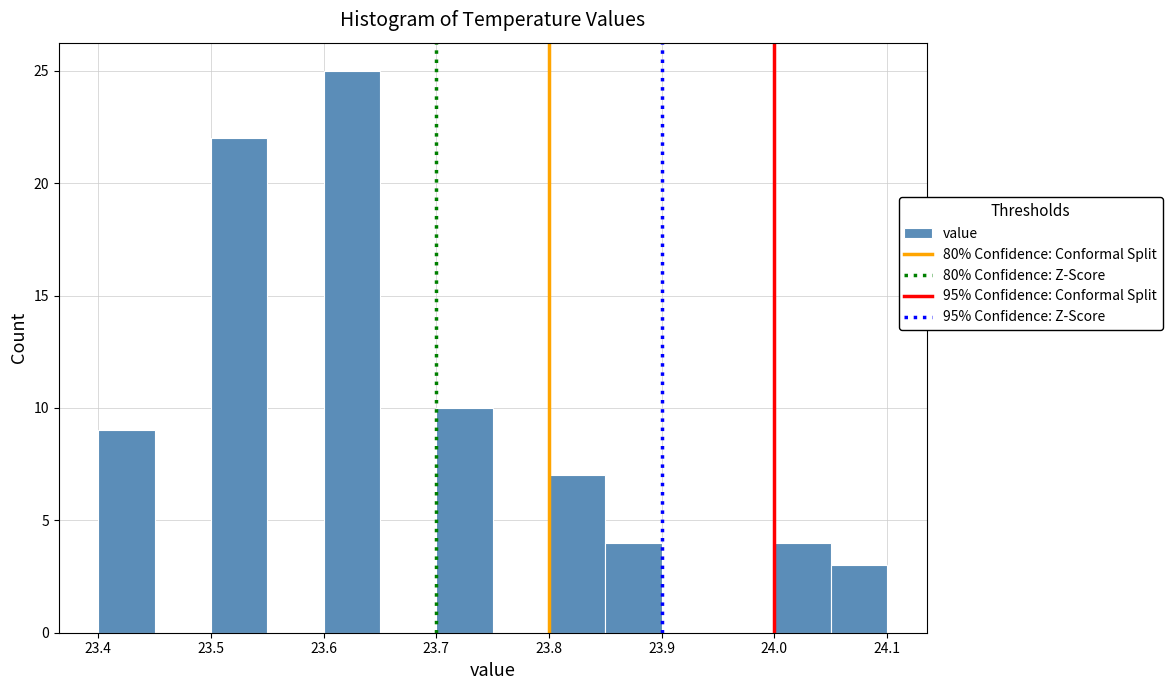

What is the height of the bar covering 24.00 to 24.05 on the x-axis? The values are not printed on the chart, so give them approximately, as read against the axis.

4